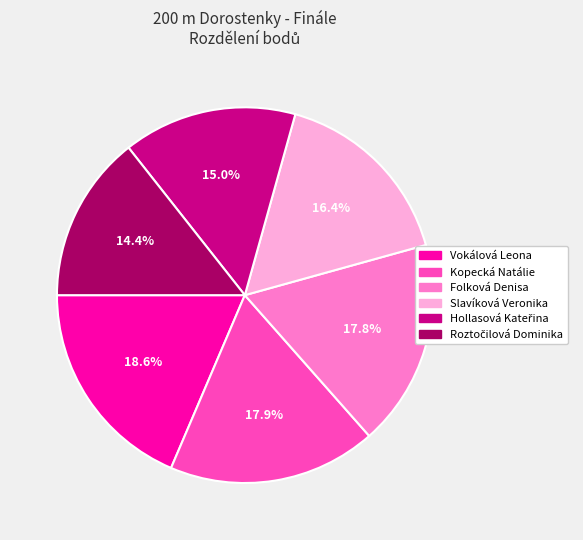

To the nearest percent, what percentage of the pie is Kopecká Natálie?

18%